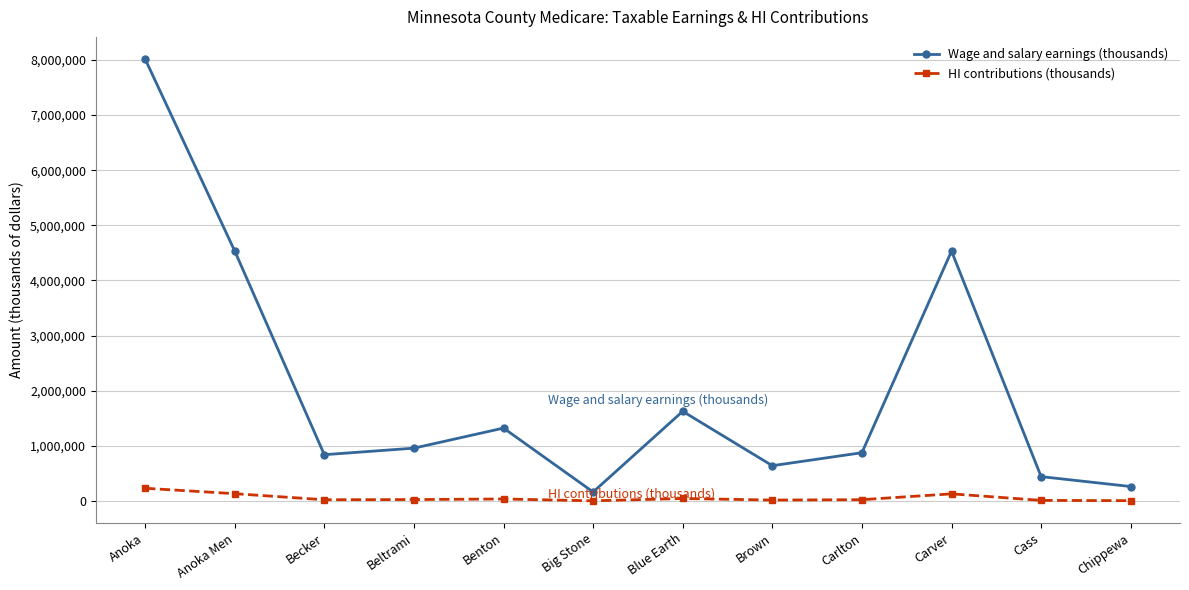

How many categories are shown in the chart?

12